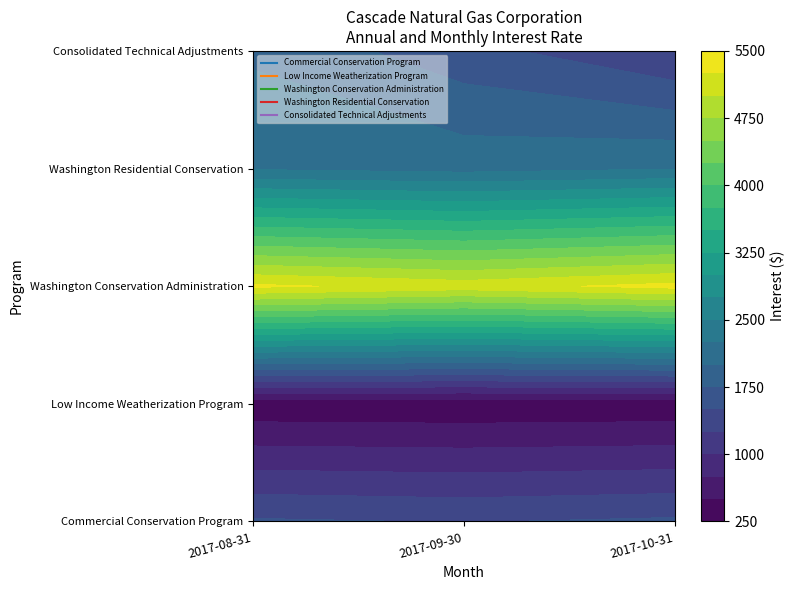

What is the total value across all series at 2017-10-31?

10677.9